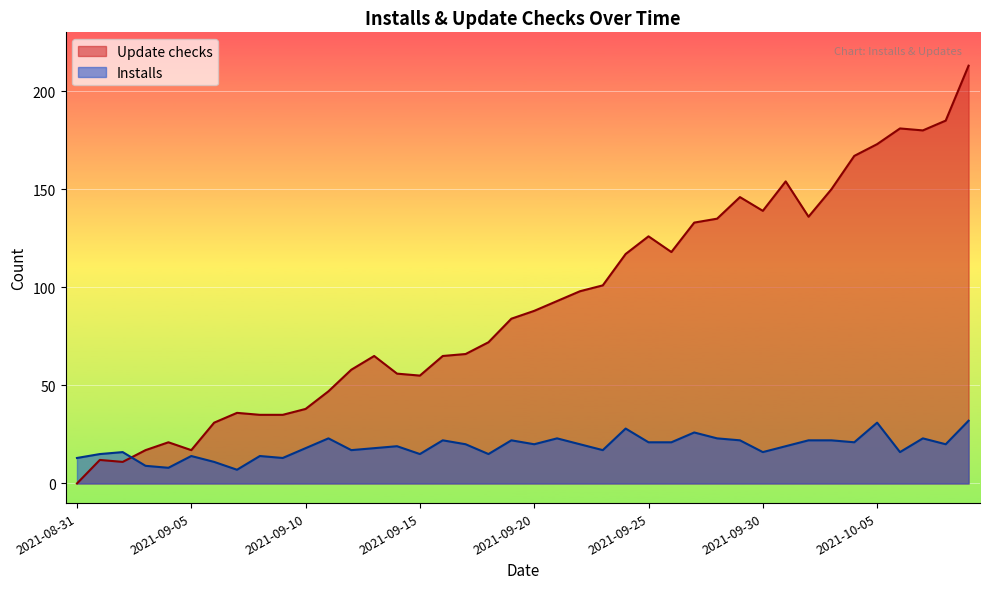

Does the chart display data point markers on the line(s)?

No